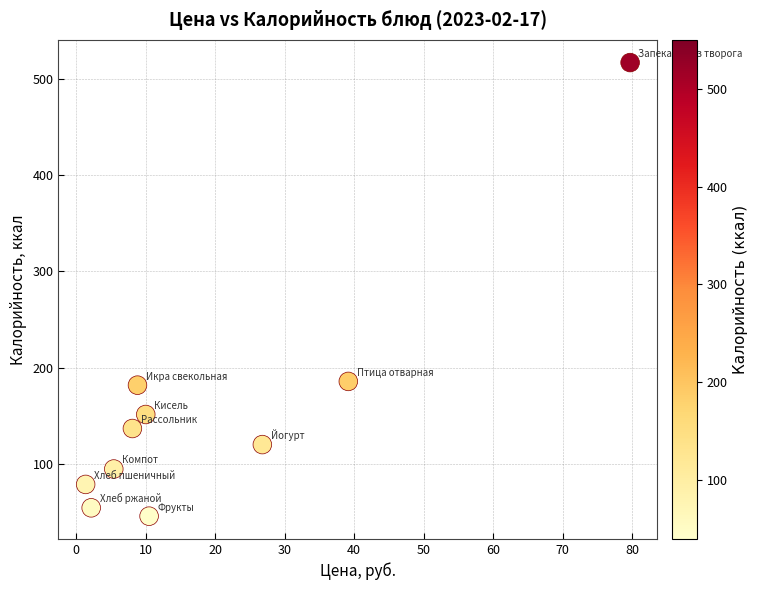

What is the range of Y values (max minus min)?

471.3